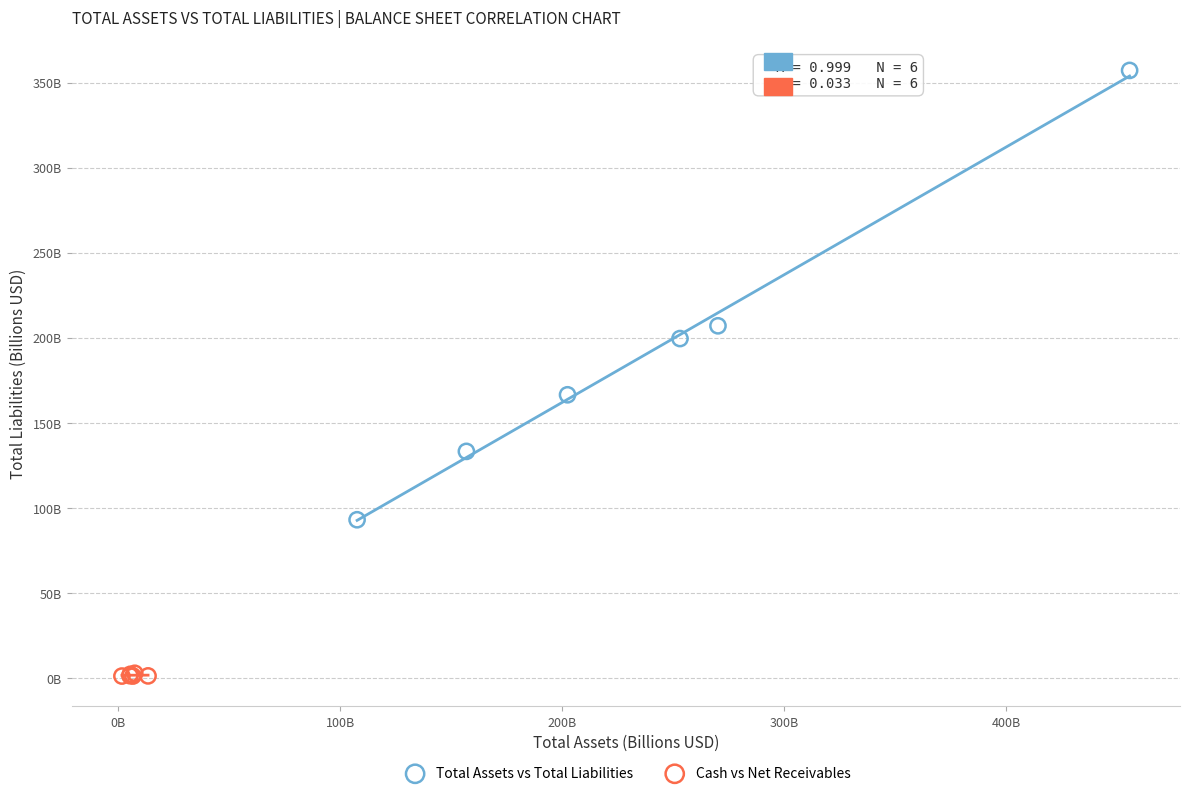

Which series reaches the minimum Y coordinate?

Cash vs Net Receivables